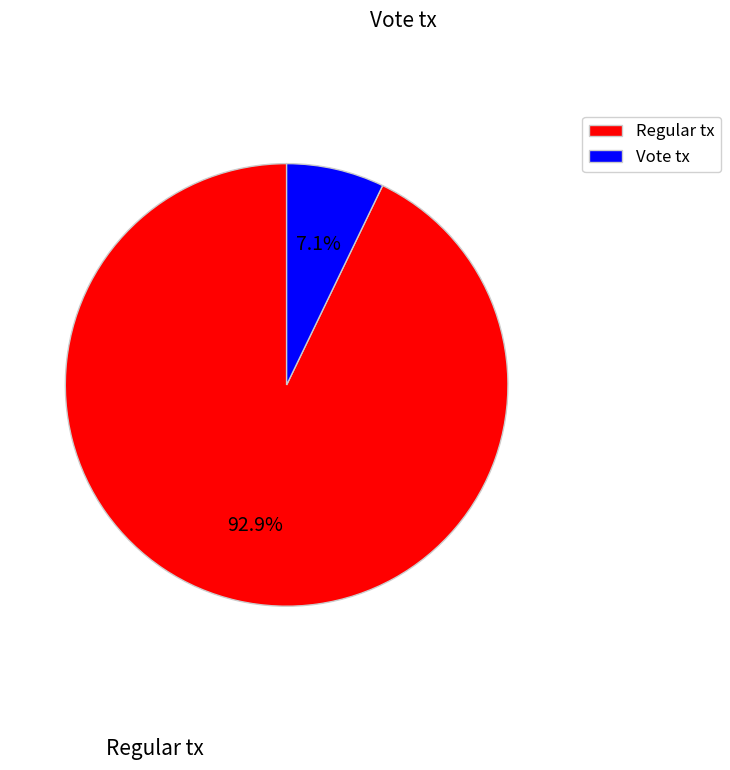

Approximately how many times larger is the value at Vote compared to Regular?

0.1